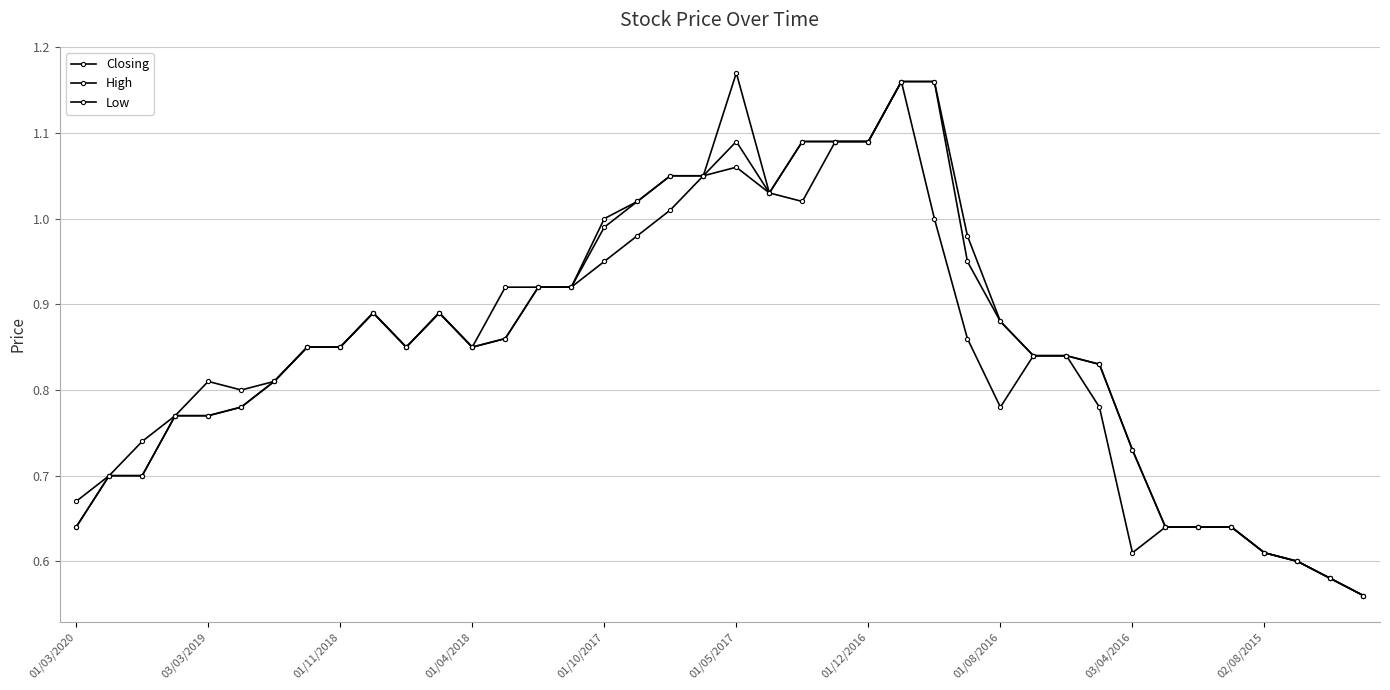

How many data points does each series have?

40